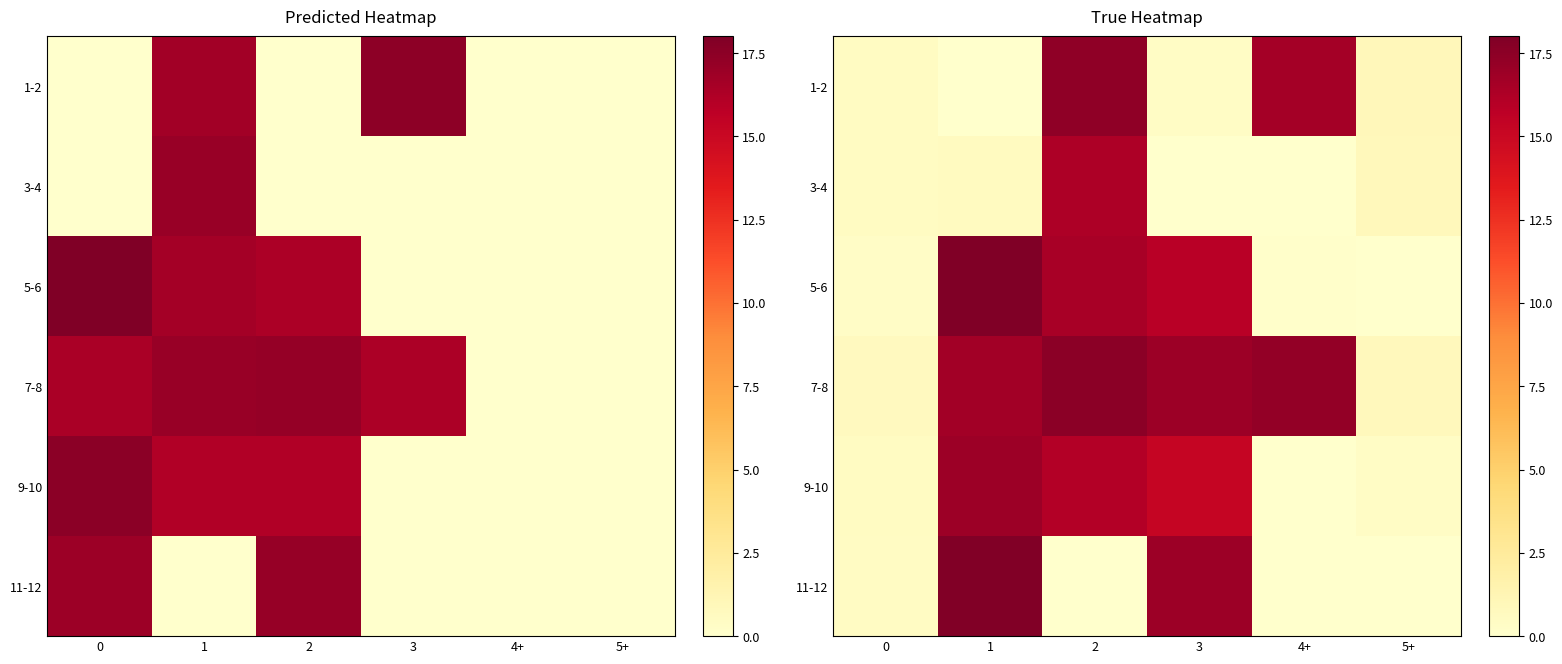

At how many categories does at least one series exceed 9?

4